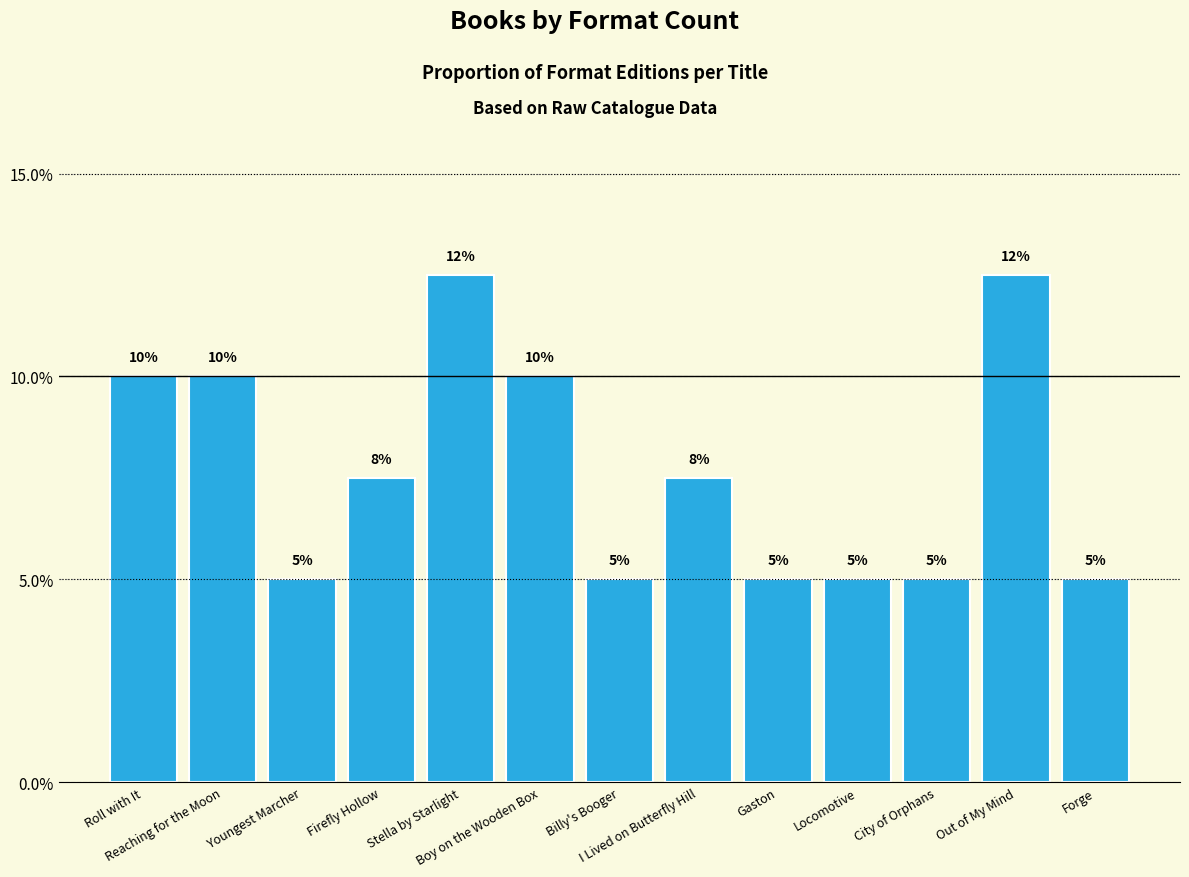

Which has a higher value, Forge or Boy on the Wooden Box?

Boy on the Wooden Box